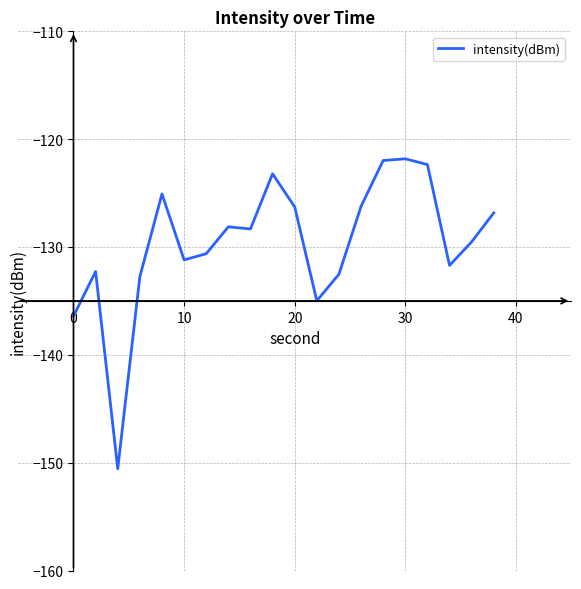

What is the smallest value displayed?

-150.6